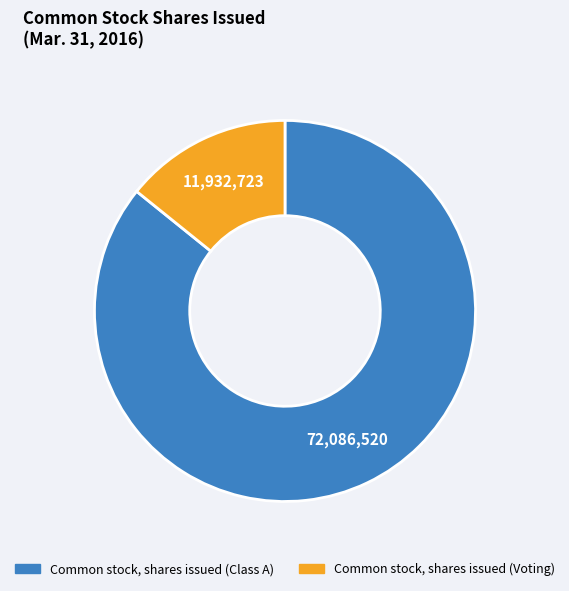

Do Common stock, shares issued (Voting) and Common stock, shares issued (Class A) together represent more than half of the pie?

Yes